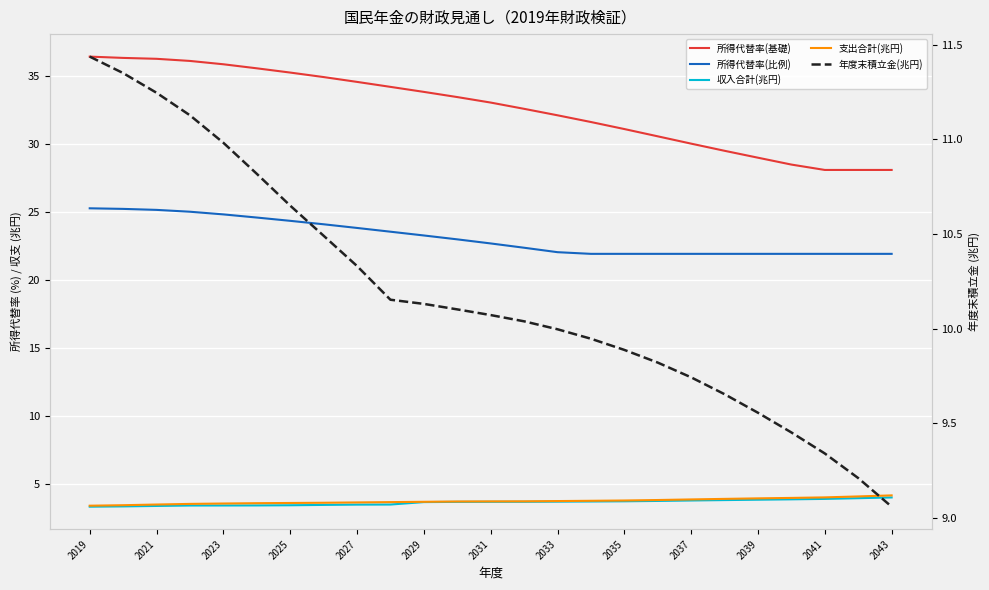

Rank the series by their maximum value, from lowest to highest.

収入合計(兆円), 支出合計(兆円), 年度末積立金(兆円), 所得代替率(比例), 所得代替率(基礎)